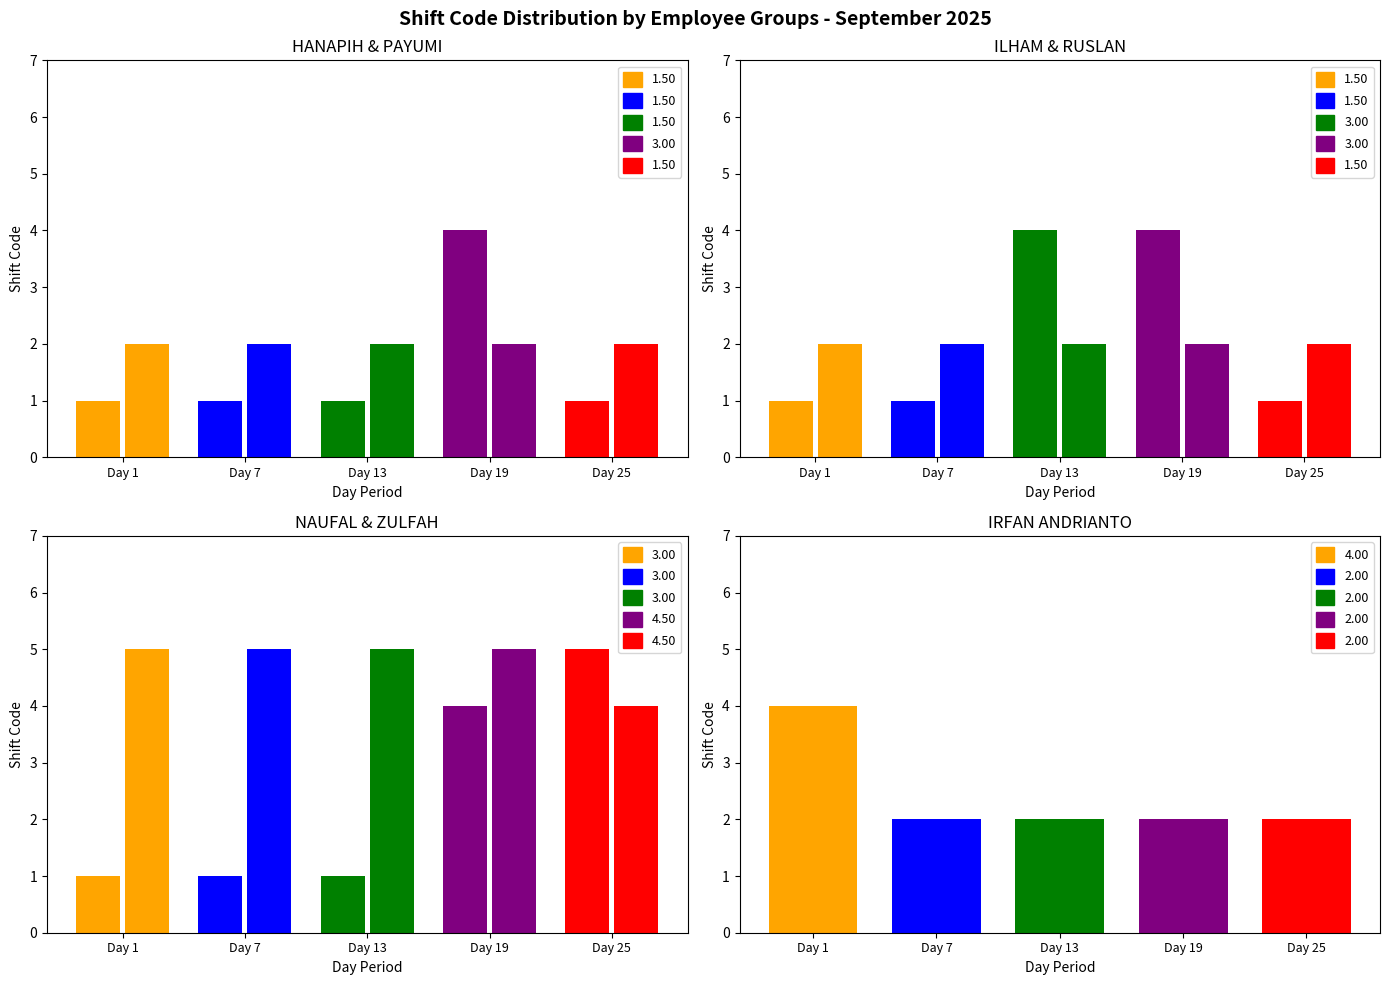

The value of Day 25 at 6 is 1. True or false?

False